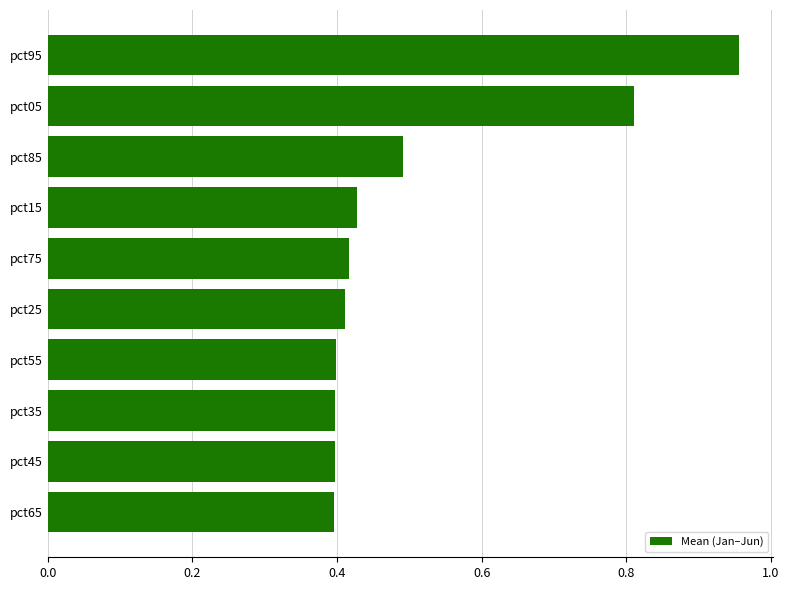

What is the change in value from pct15 to pct85?

+0.1